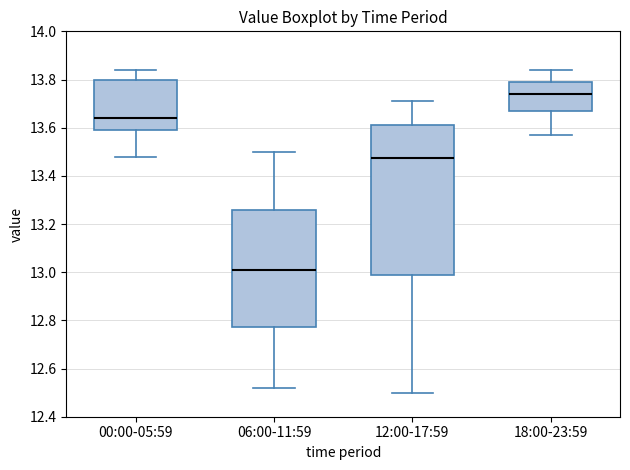

Which box is the tallest, from its lower edge to its upper edge?

12:00-17:59